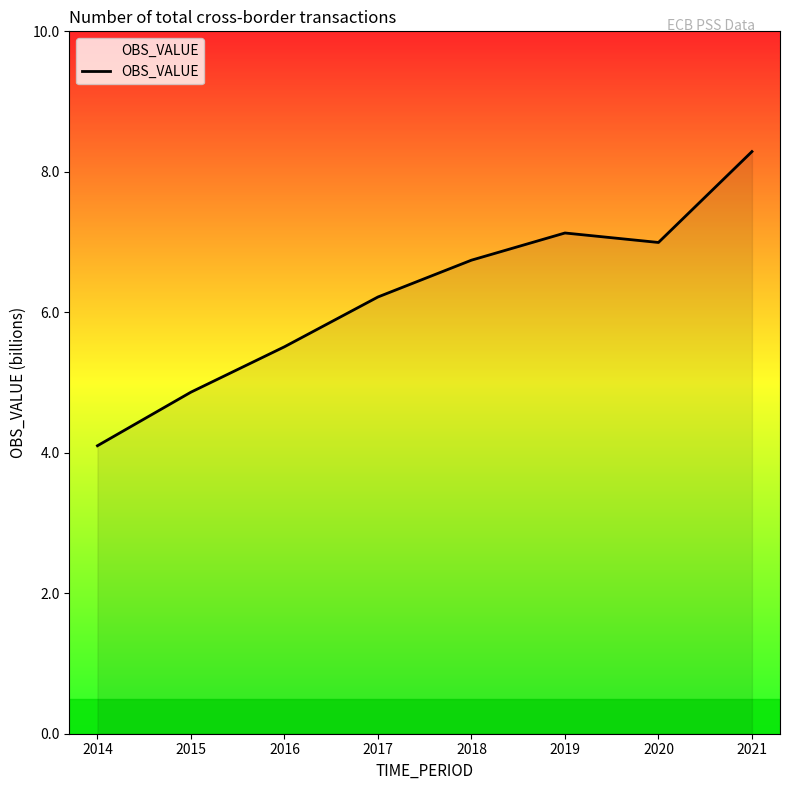

True or false: the data shows 6.4 at 2015.

False